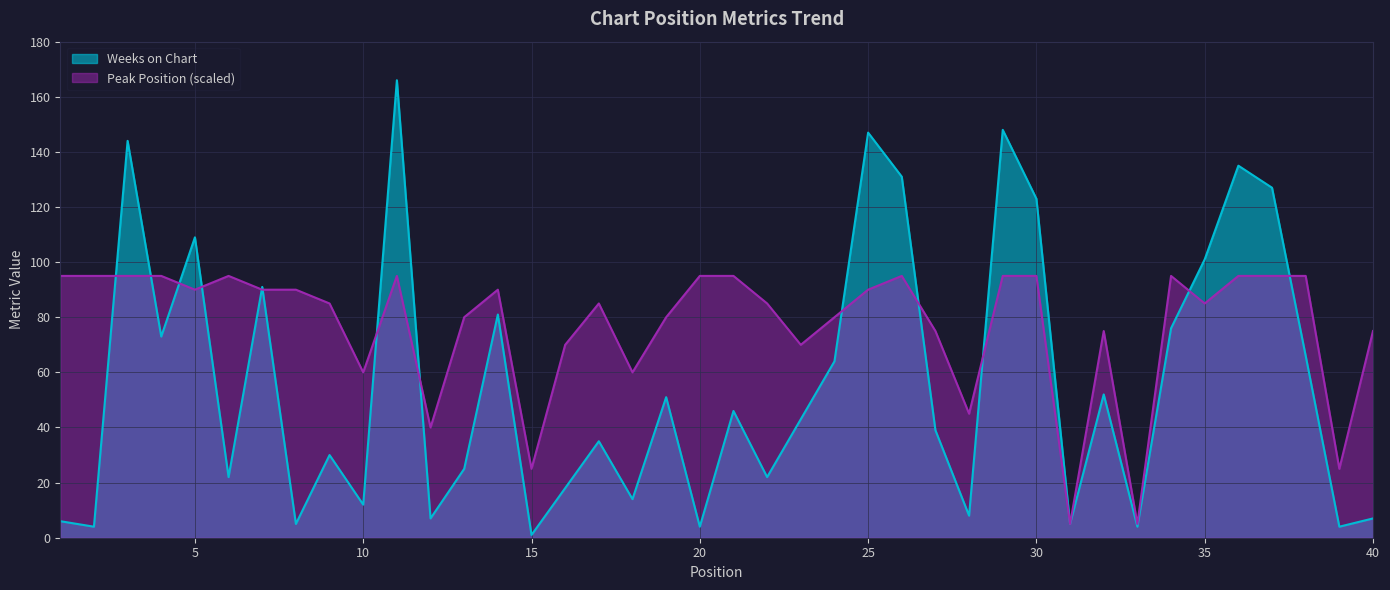

Which series changed the most between 29 and 30?

Weeks on Chart